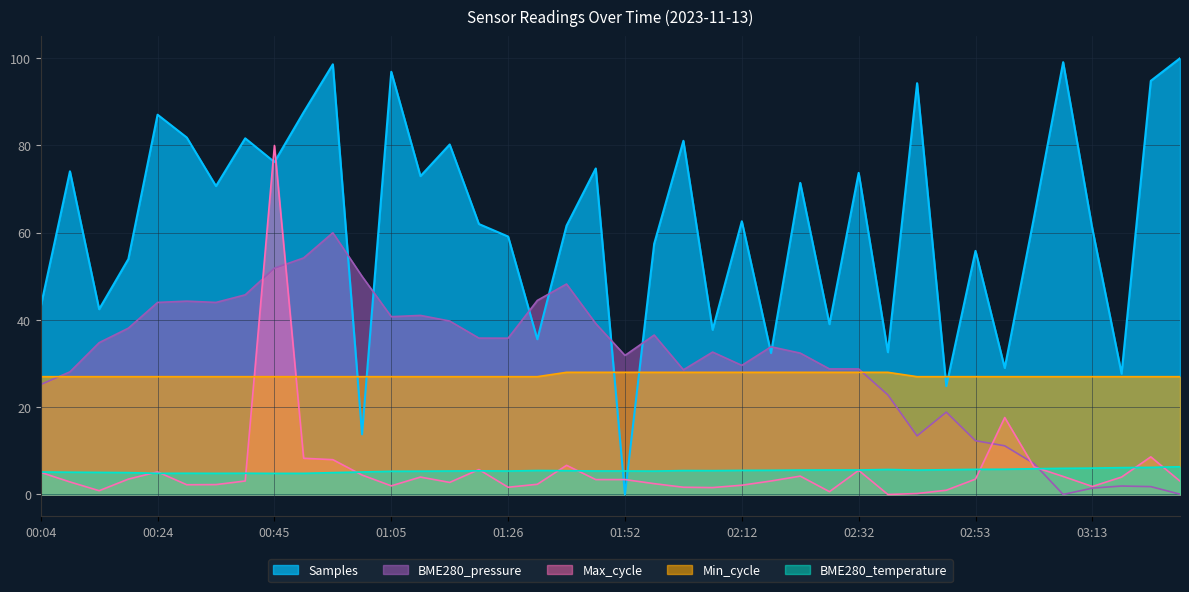

What is the difference between the maximum and minimum values in the Max_cycle series?

80.0